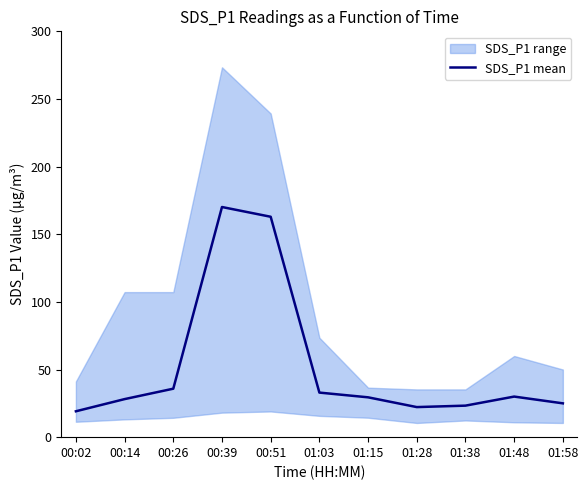

Reading left to right, list all the values displayed in this chart.

00:02=19.1	00:14=28.1	00:26=35.8	00:39=170.1	00:51=162.9	01:03=33.0	01:15=29.4	01:28=22.2	01:38=23.3	01:48=30.0	01:58=25.0